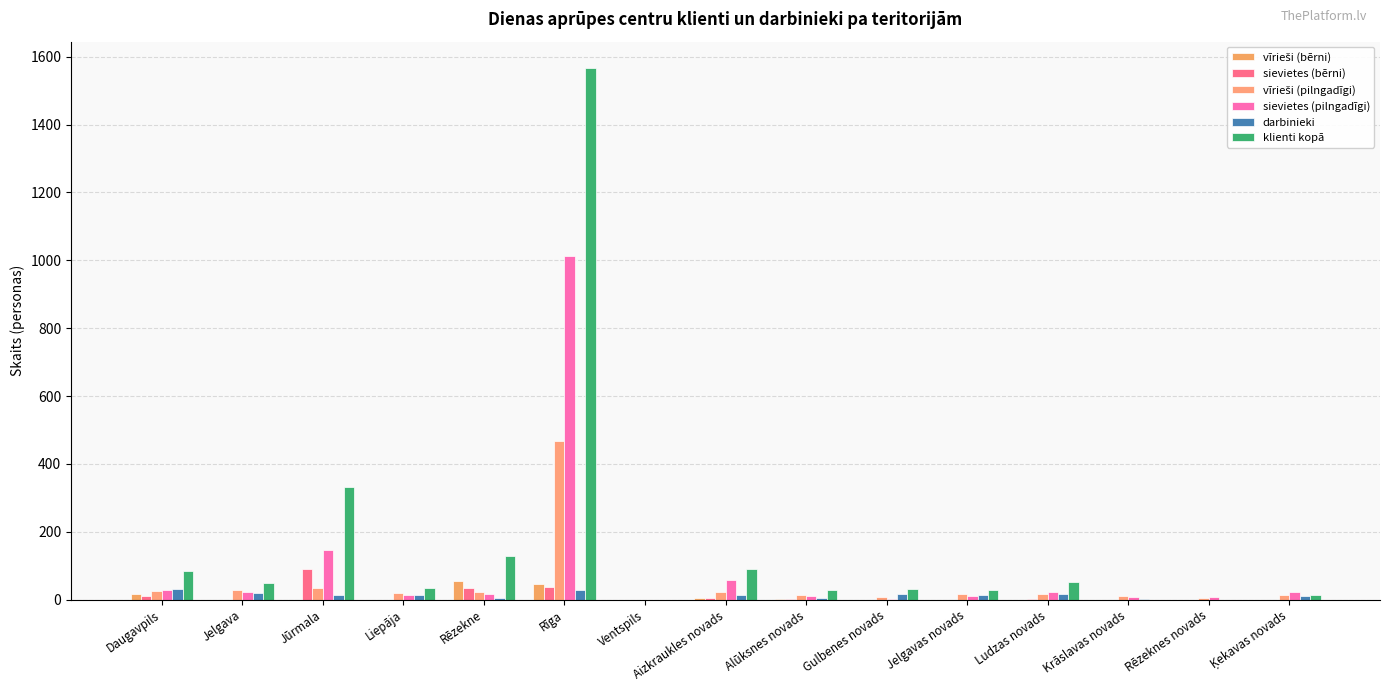

How many data points does each series have?

15